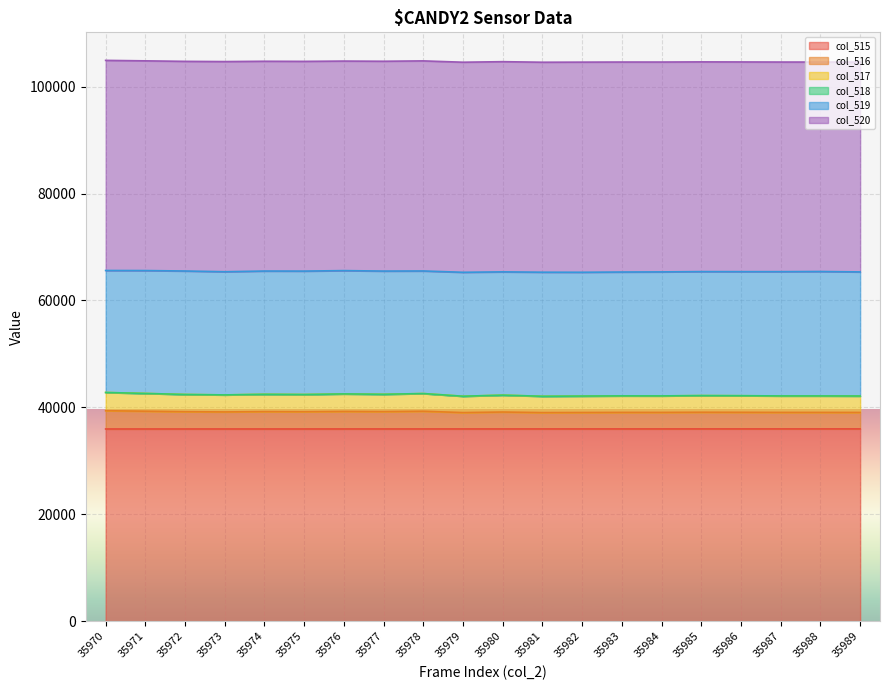

How many lines are shown in the chart?

6